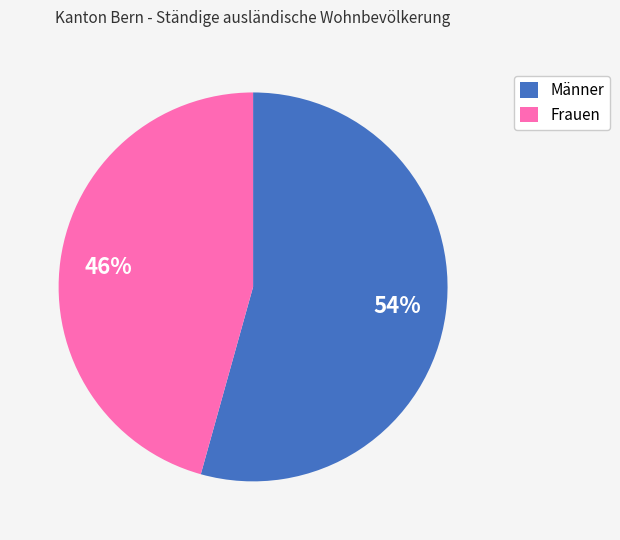

Rank the categories by value from highest to lowest.

Männer, Frauen